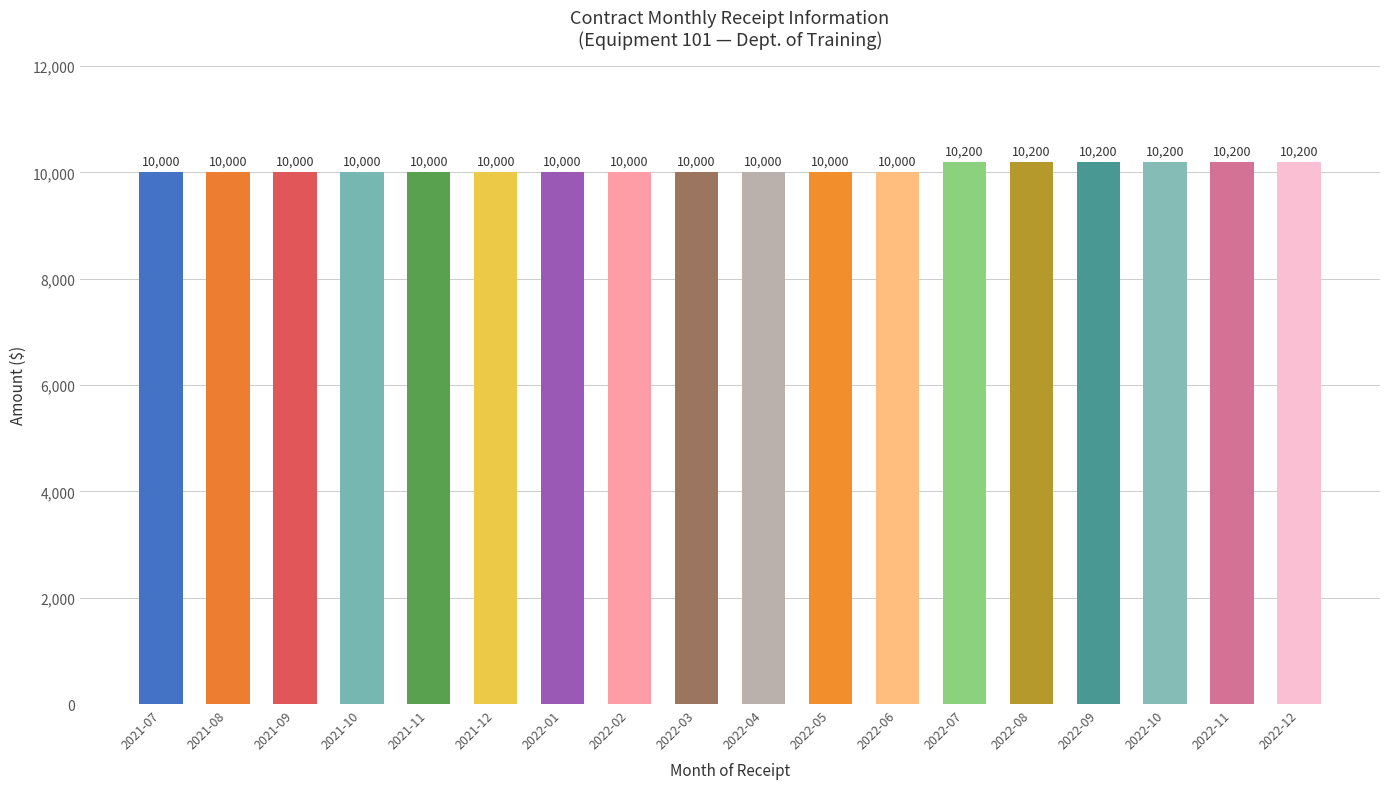

Does the chart contain any negative values?

No